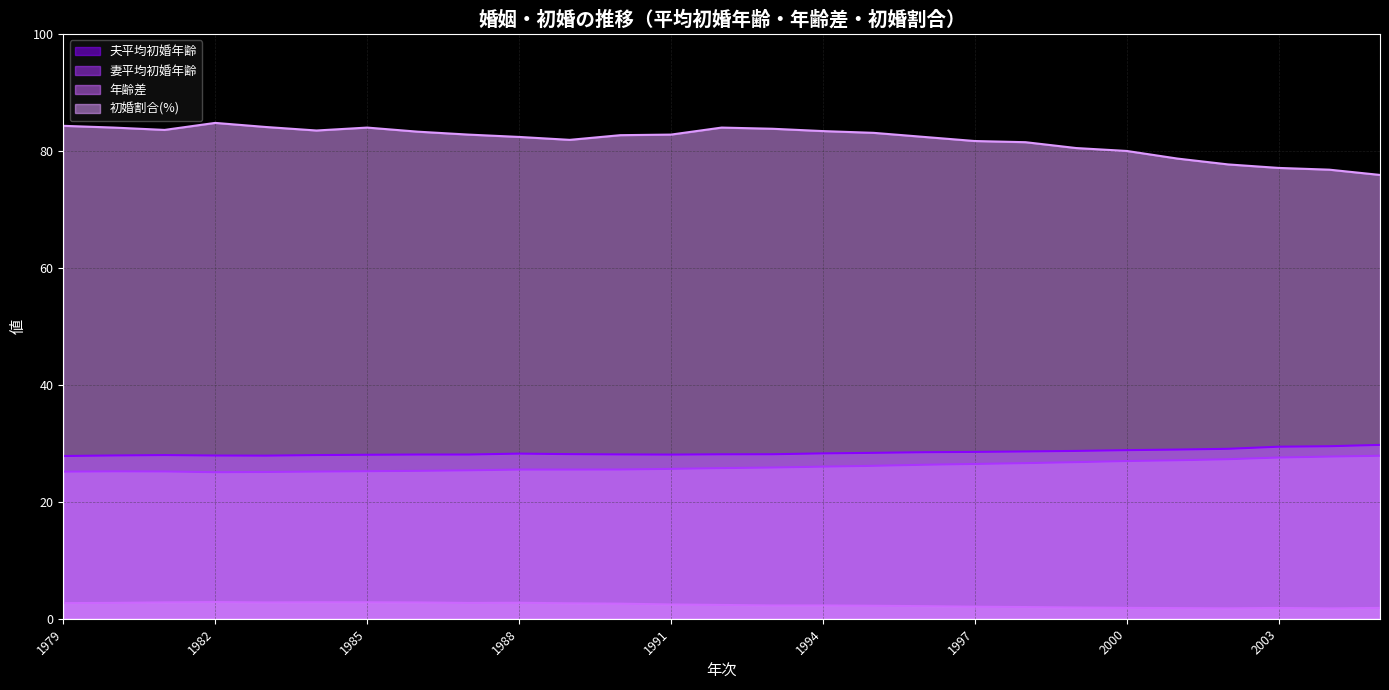

How many lines are shown in the chart?

4